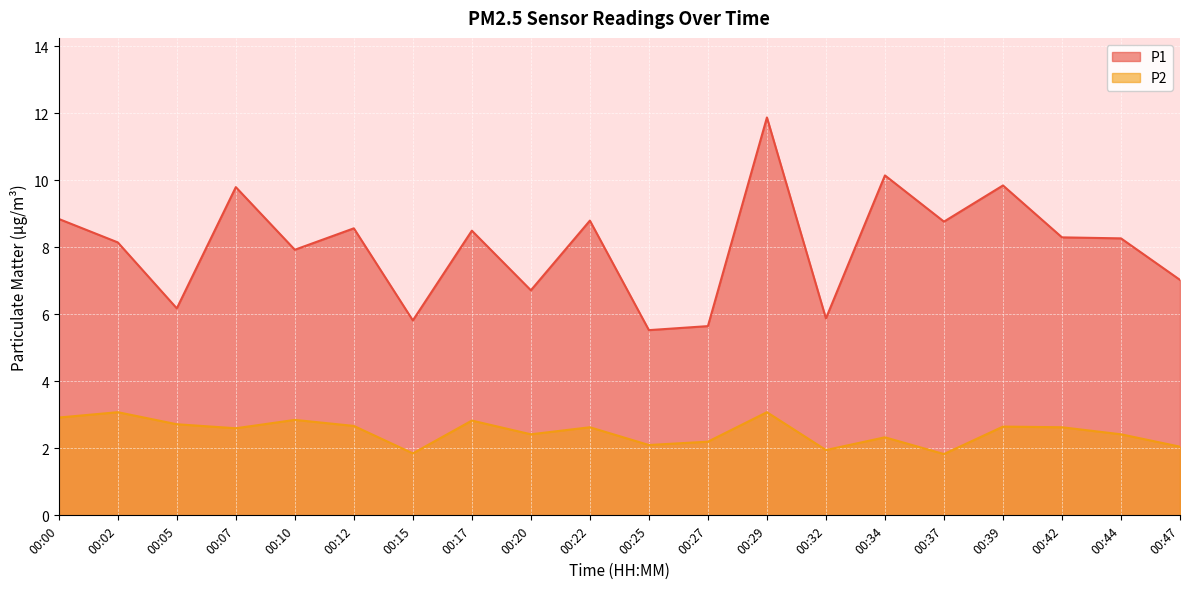

What is the spread (max minus min) of values at 00:00?

5.9